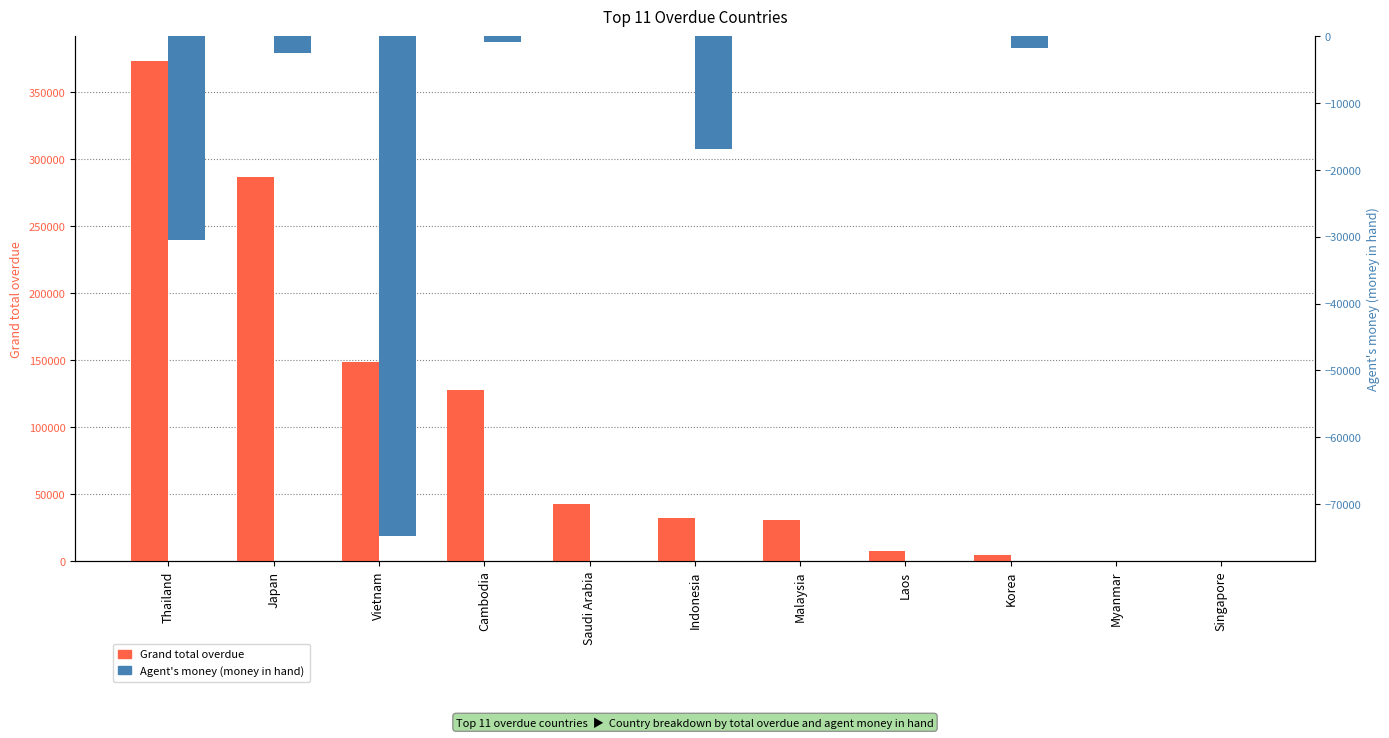

The Grand total overdue series shows 0.0 at Singapore. True or false?

True